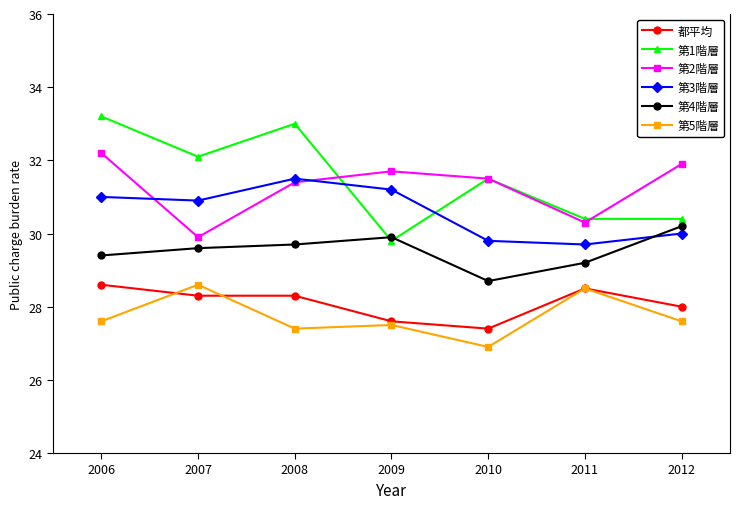

The 第5階層 series shows 45.9 at 2007. True or false?

False